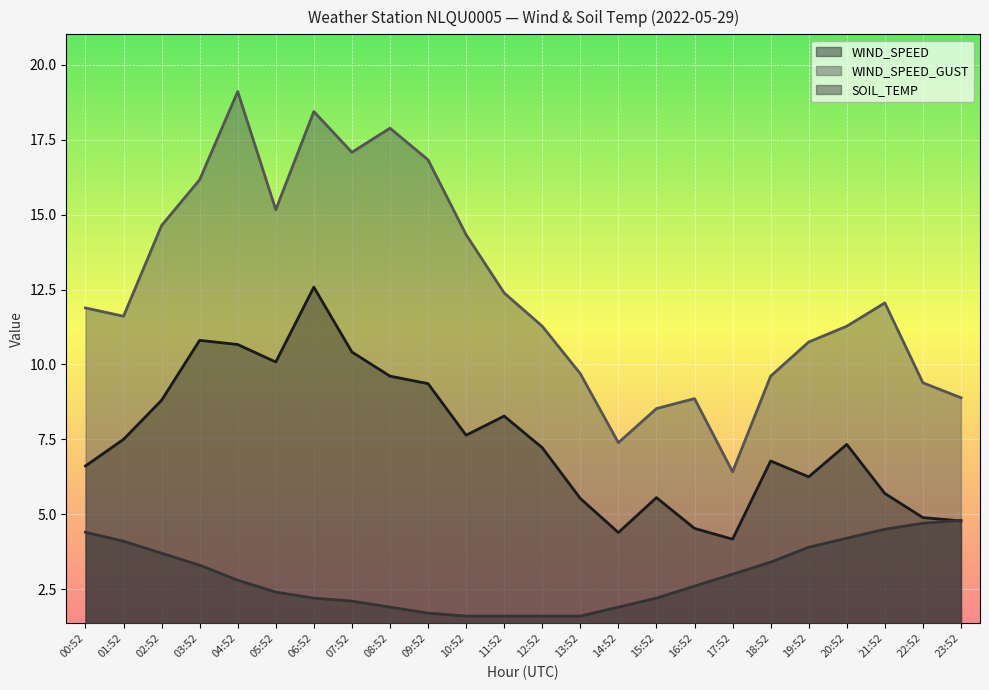

Is it true that SOIL_TEMP equals 3.0 at 17:52?

True